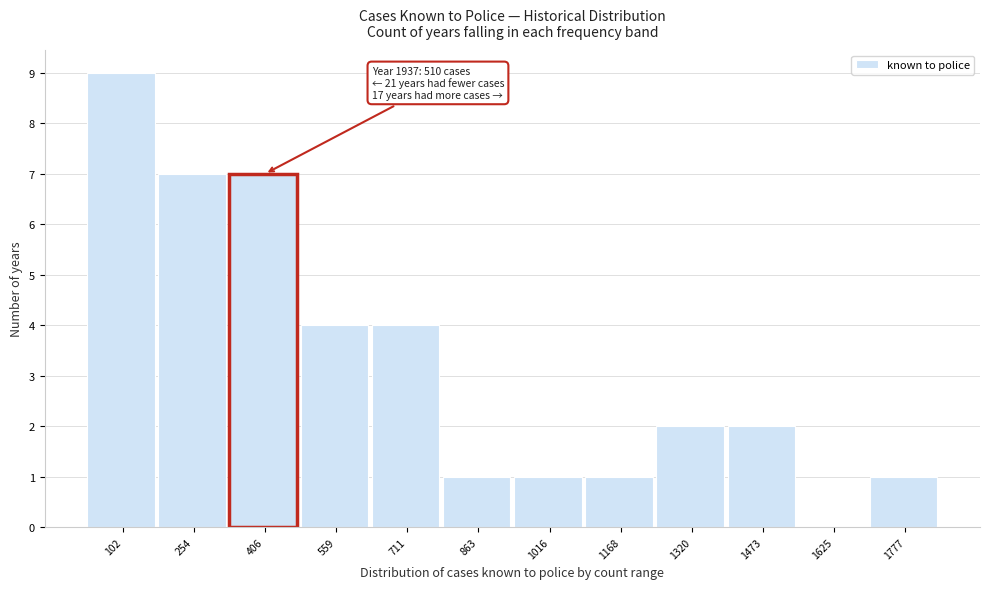

Reading right to left, extract all data points from this chart.

1777=1	1625=0	1473=2	1320=2	1168=1	1016=1	863=1	711=4	559=4	406=7	254=7	102=9